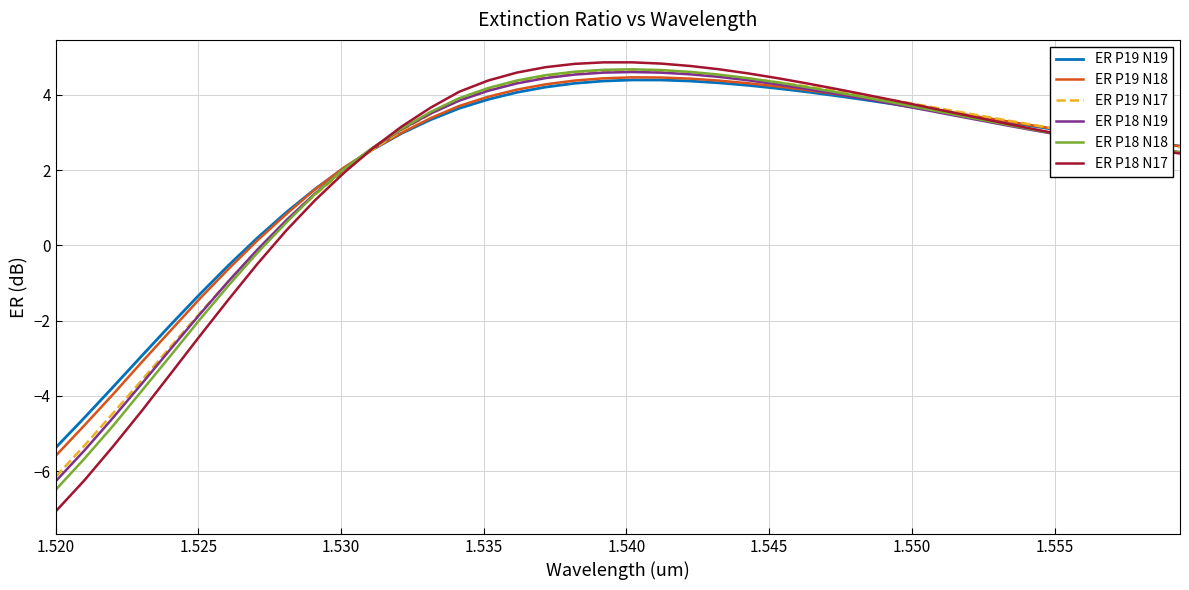

What is the highest value of the ER P19 N17 series?

4.6